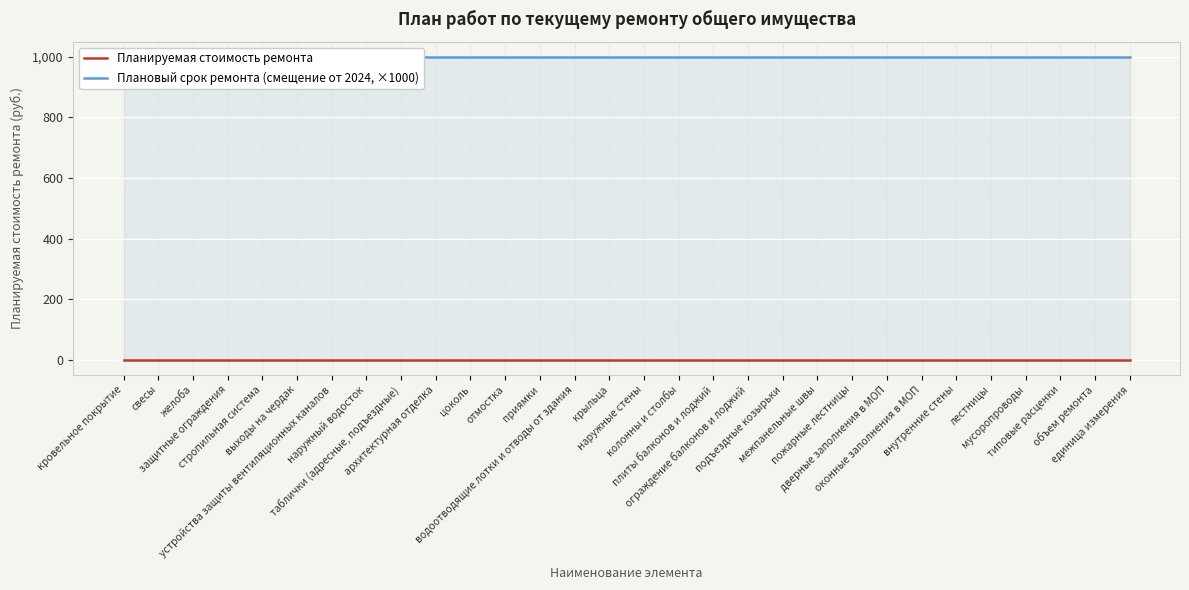

What are all the series names shown in the legend?

Планируемая стоимость ремонта, Плановый срок ремонта (смещение от 2024, ×1000)